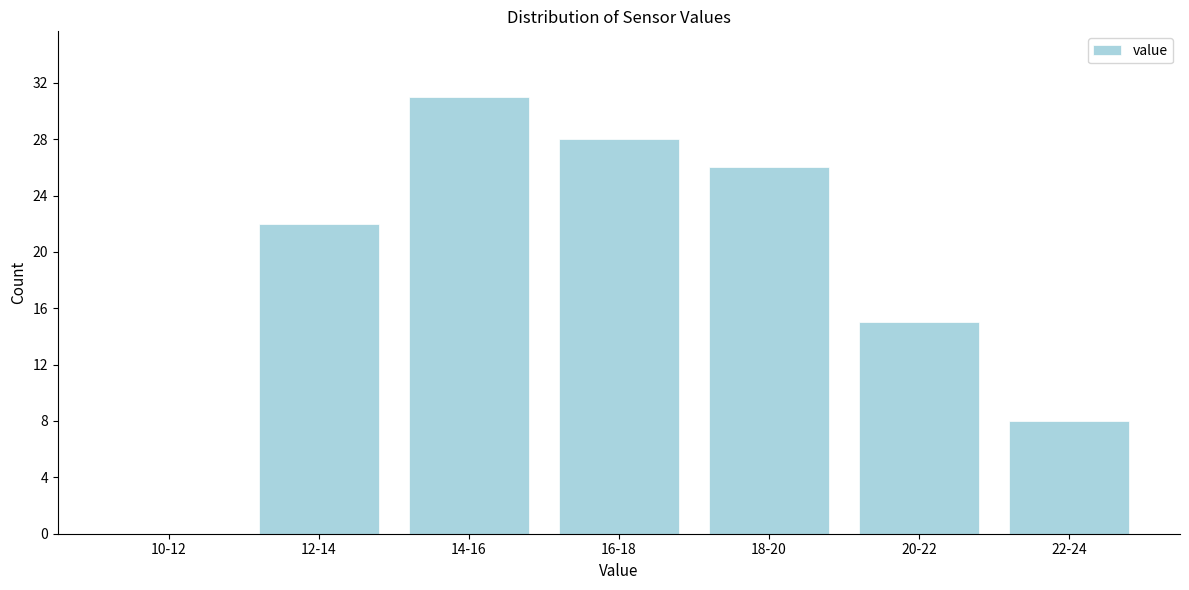

The chart shows a value of 4 at 22-24. True or false?

False